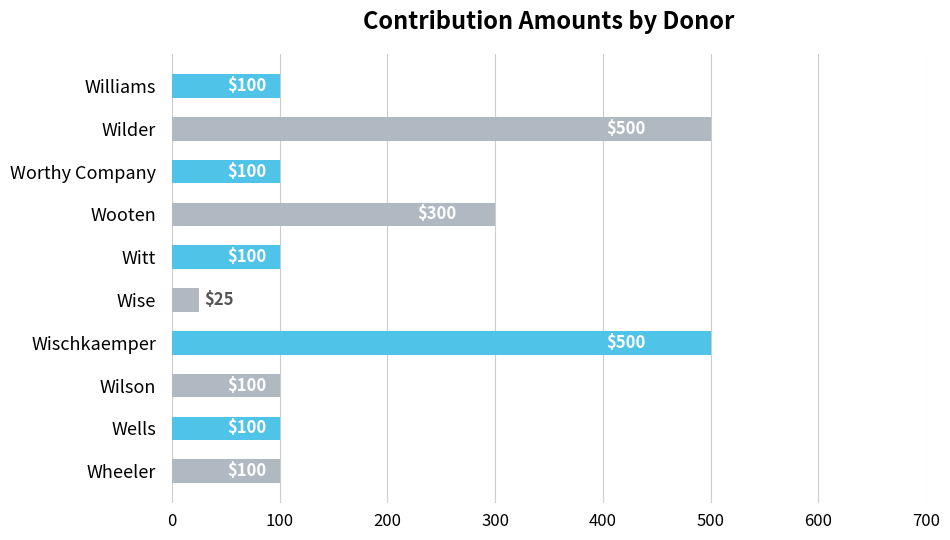

How many bars are there in total?

10